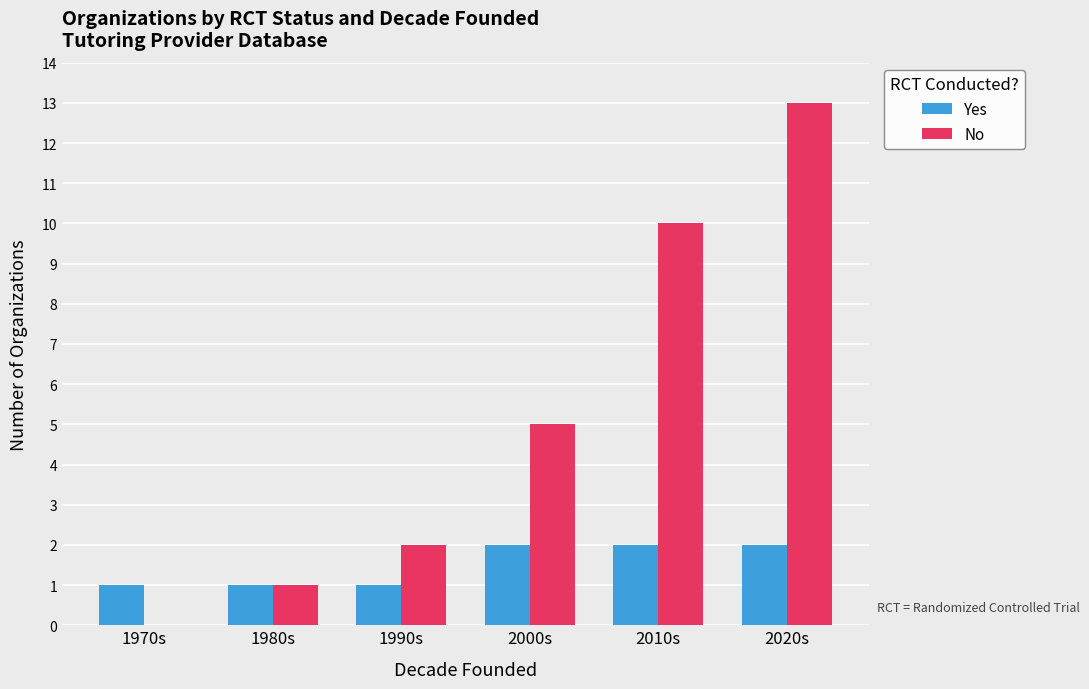

How many categories are shown in the chart?

6